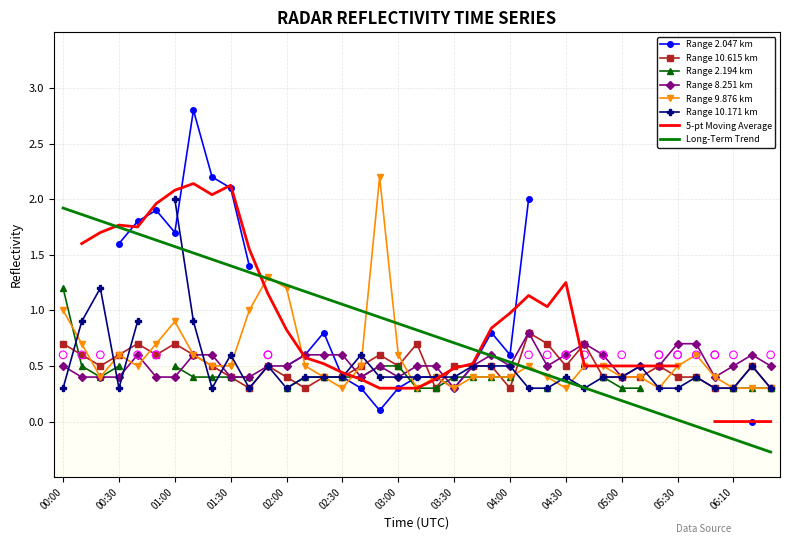

Is it true that Range 10.615 km equals 0.5 at 03:00?

True